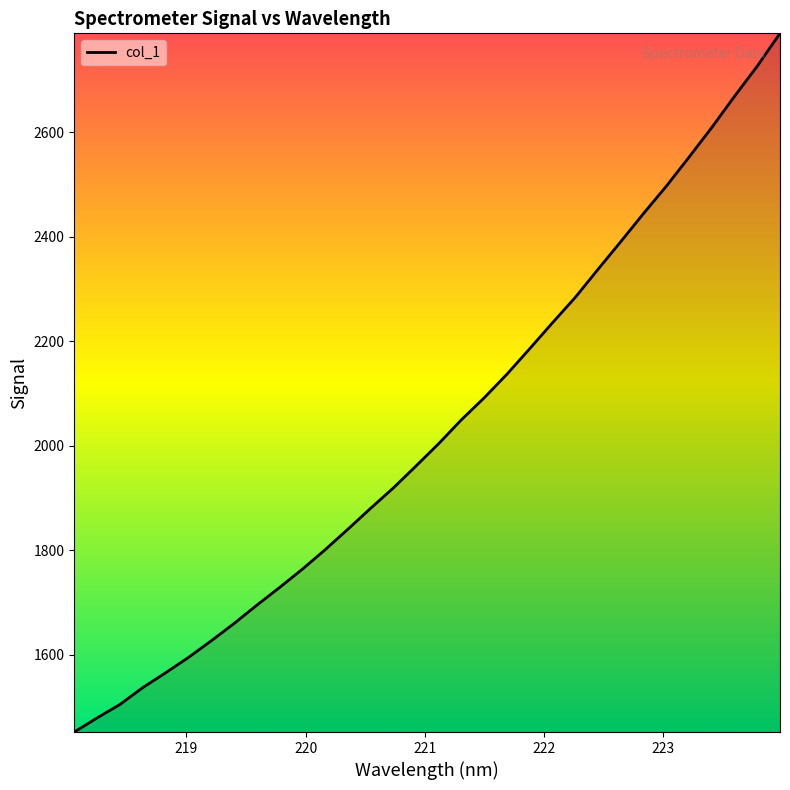

What is the maximum value shown in the chart?

2789.5